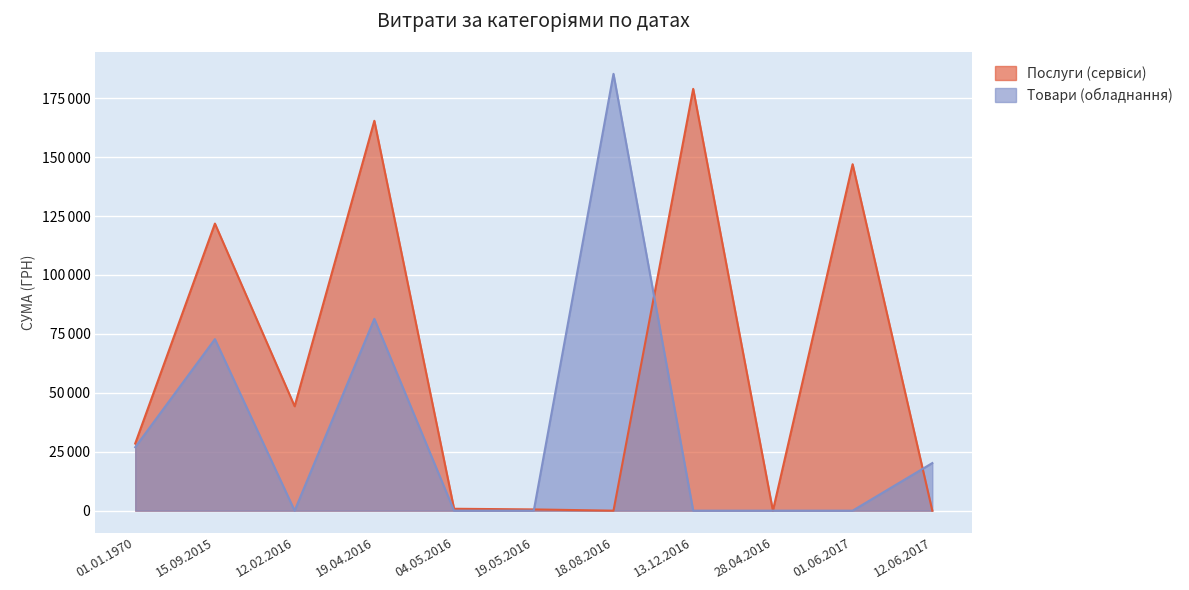

Which series has the widest spread of values?

Товари (обладнання)